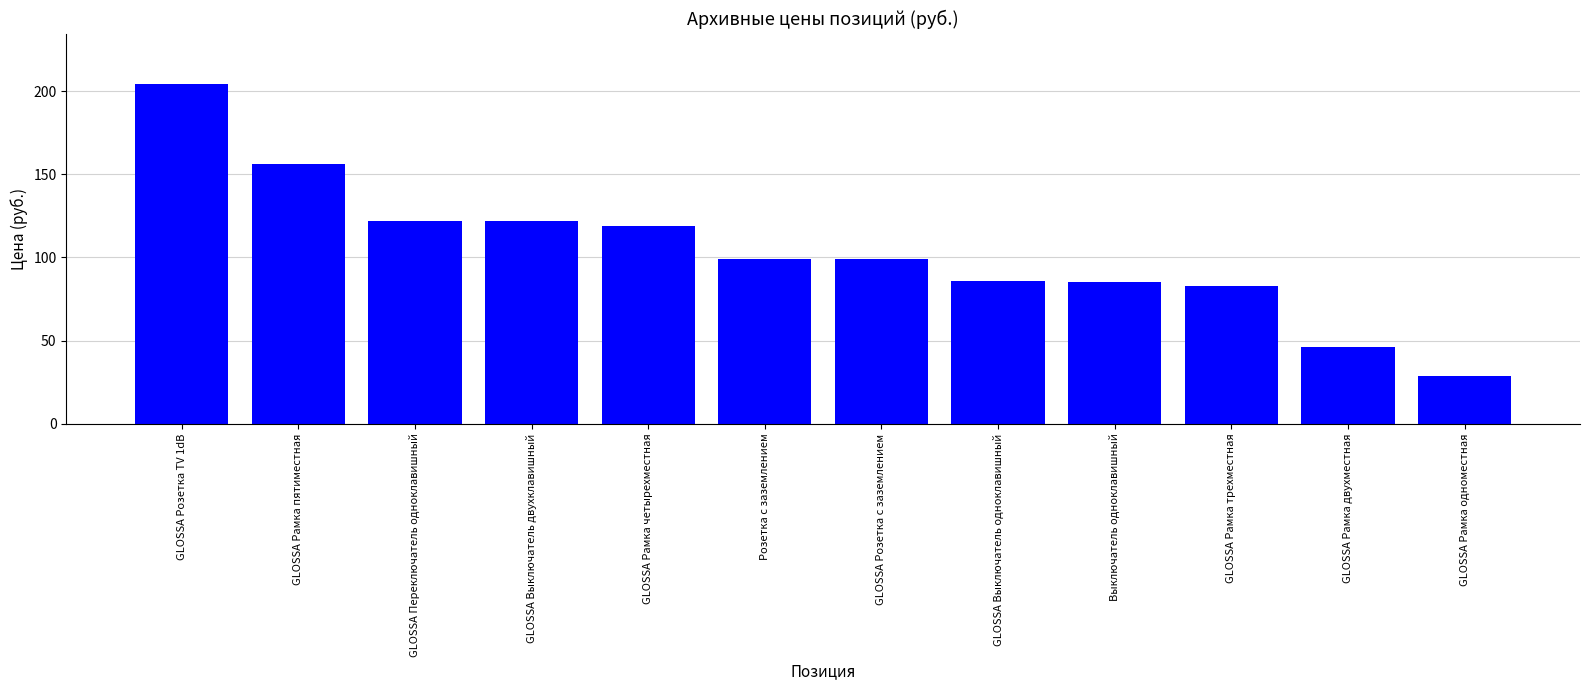

What position from the left is GLOSSA Рамка одноместная?

12